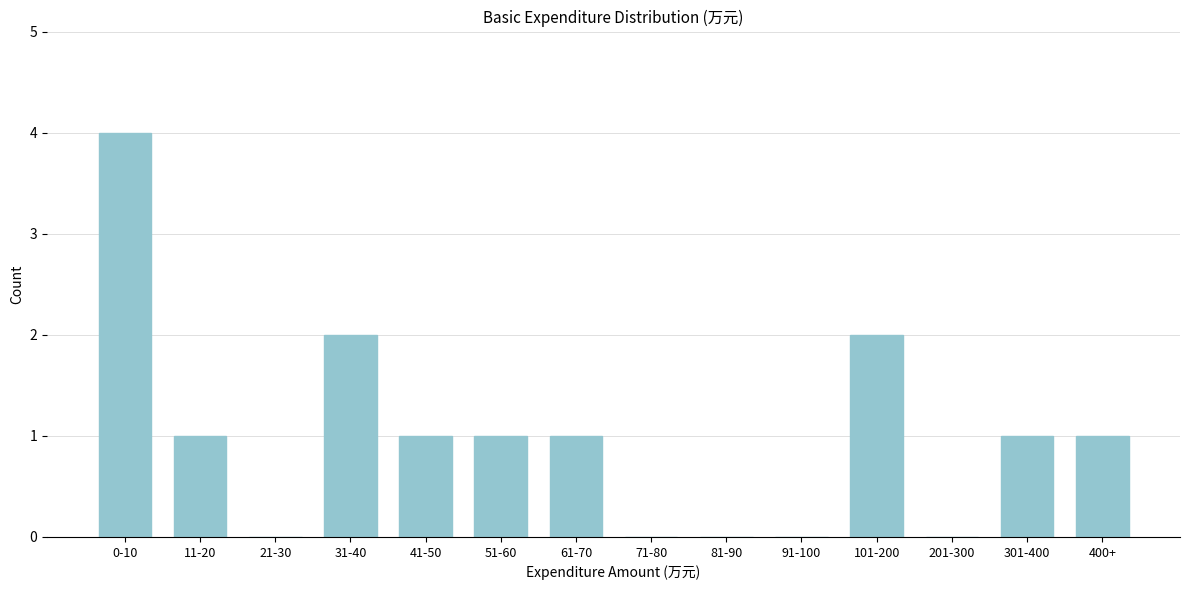

Reading left to right, list all the values displayed in this chart.

0-10=4	11-20=1	21-30=0	31-40=2	41-50=1	51-60=1	61-70=1	71-80=0	81-90=0	91-100=0	101-200=2	201-300=0	301-400=1	400+=1